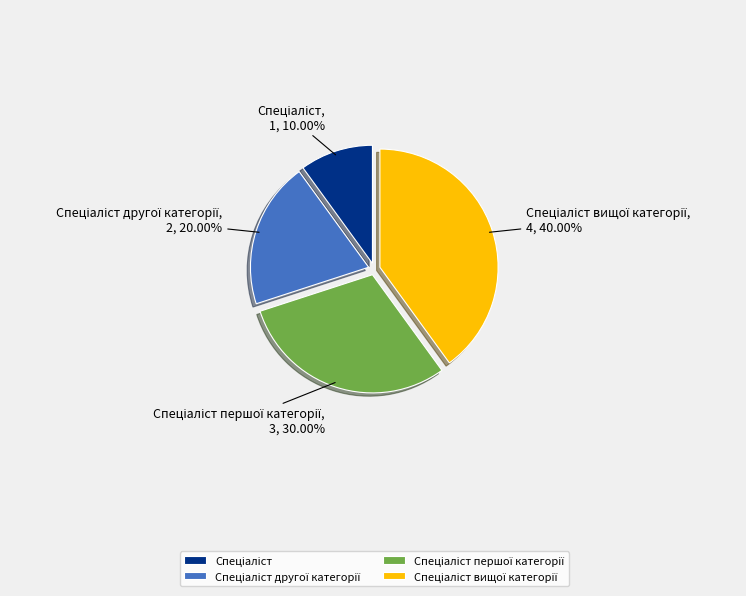

Does any single category account for the majority?

No